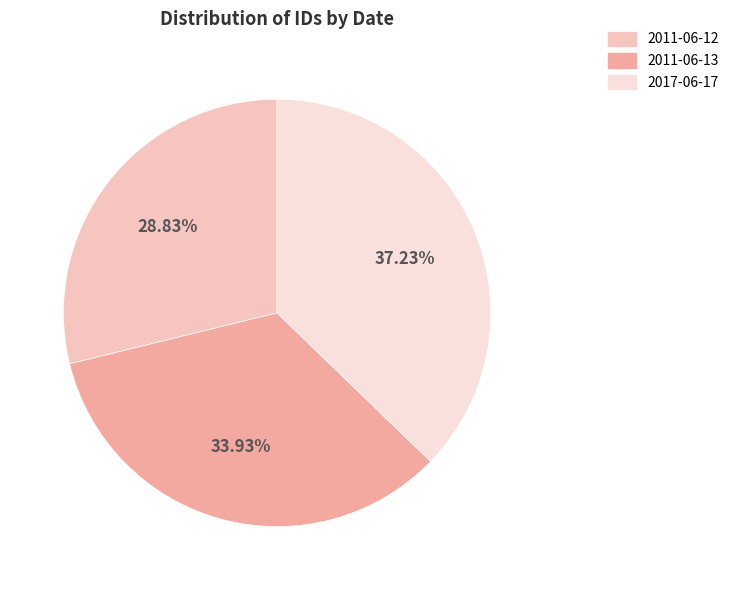

Does 2011-06-12 represent more than half of the total?

No